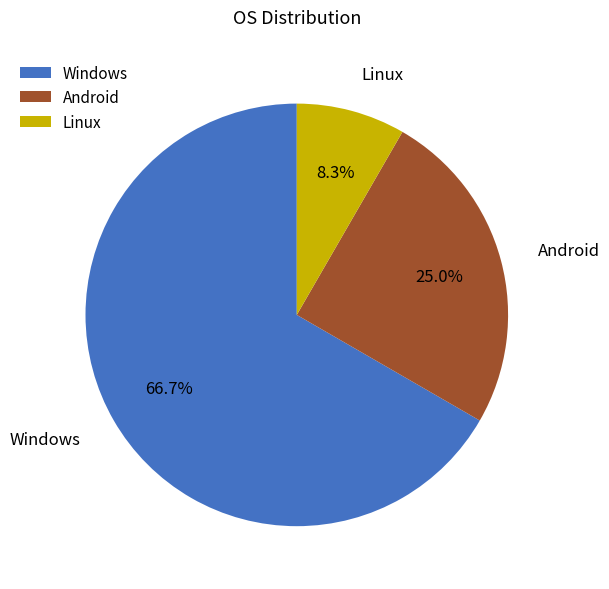

True or false: Linux accounts for 8% of the total.

True